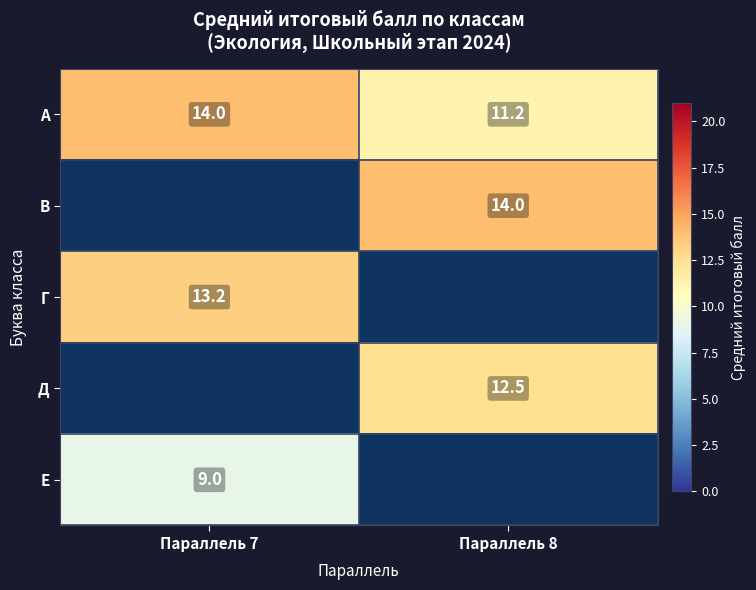

Is it true that Г equals 13.2 at Параллель 7?

True